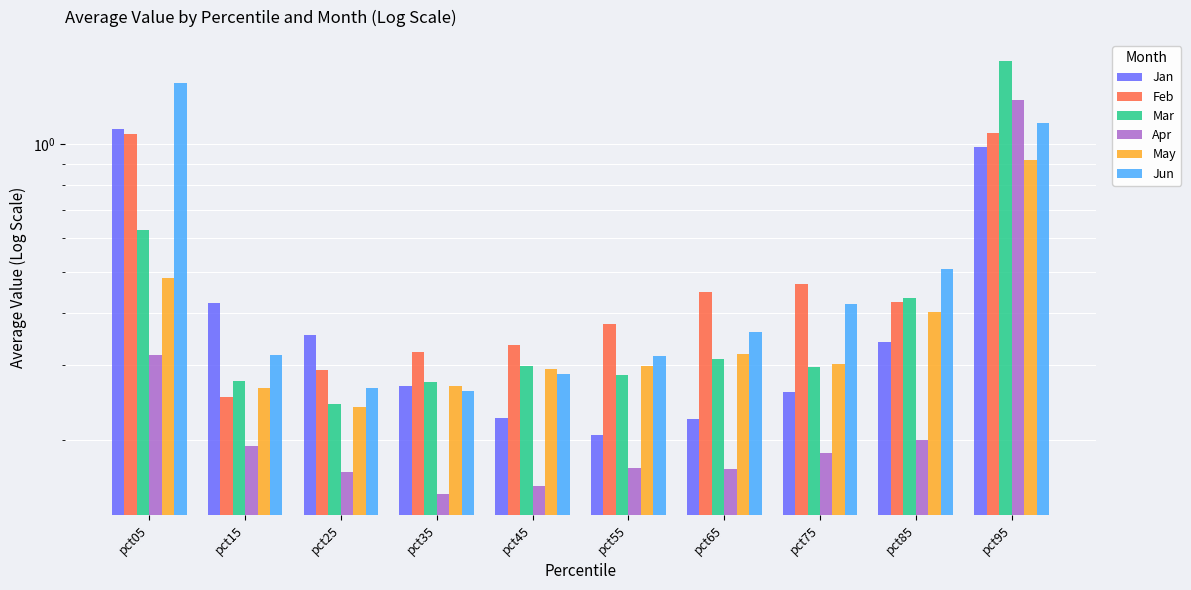

What is the difference between the second highest and minimum values in the Feb series?

0.8